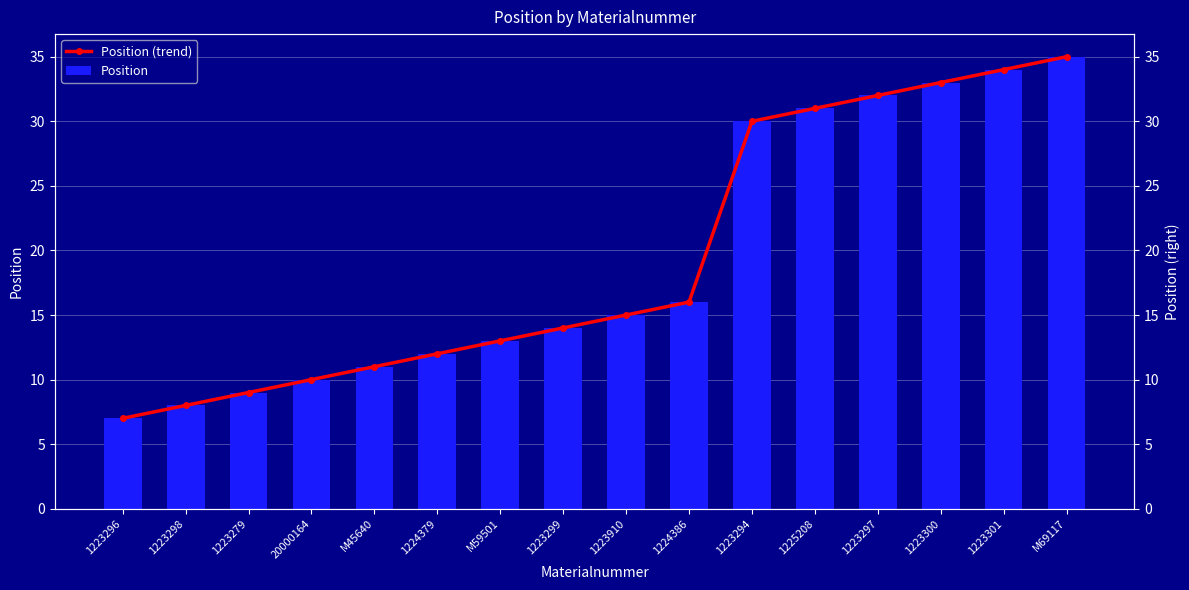

What is the label of the 15th bar from the left?

1223301